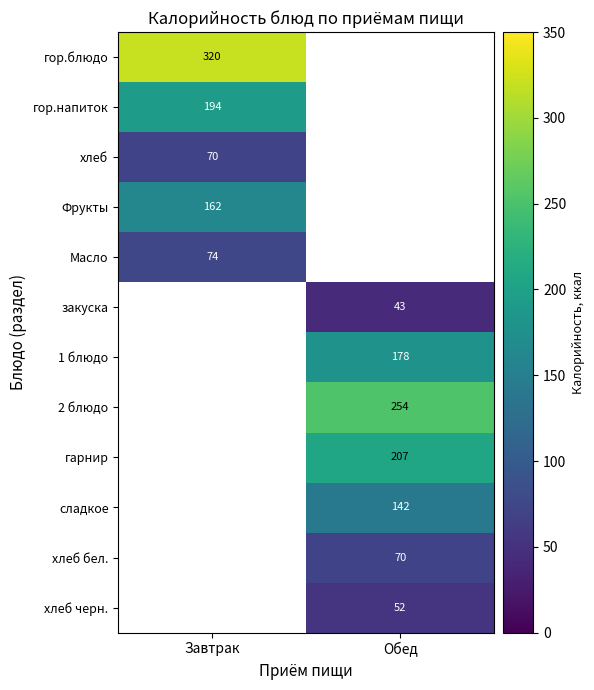

Is it true that 1 блюдо equals 41 at Обед?

False